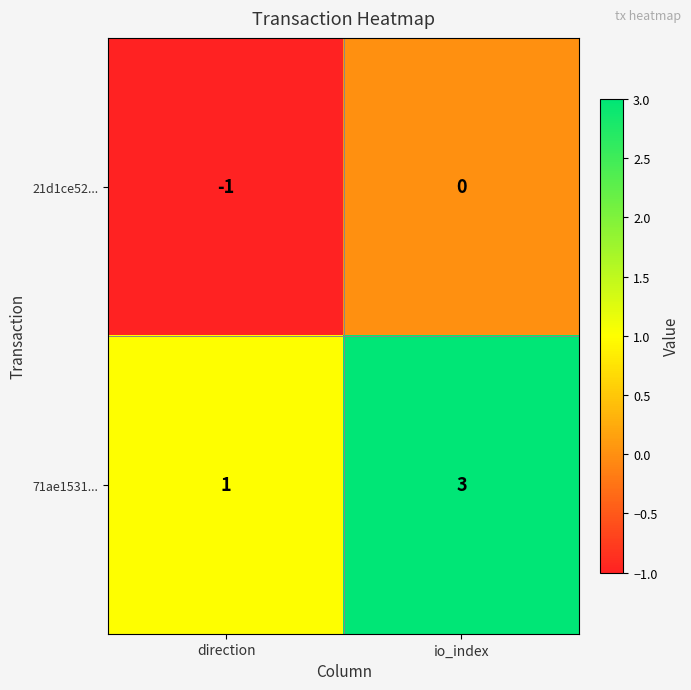

What is the sum of all 71ae1531... values?

4